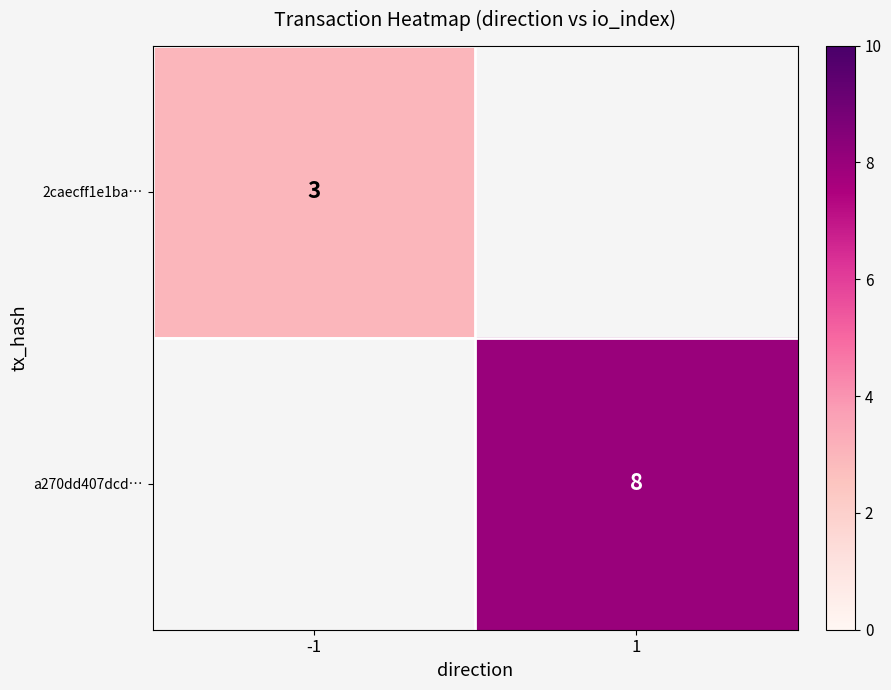

Is it true that a270dd407dcd… equals 8 at 1?

True